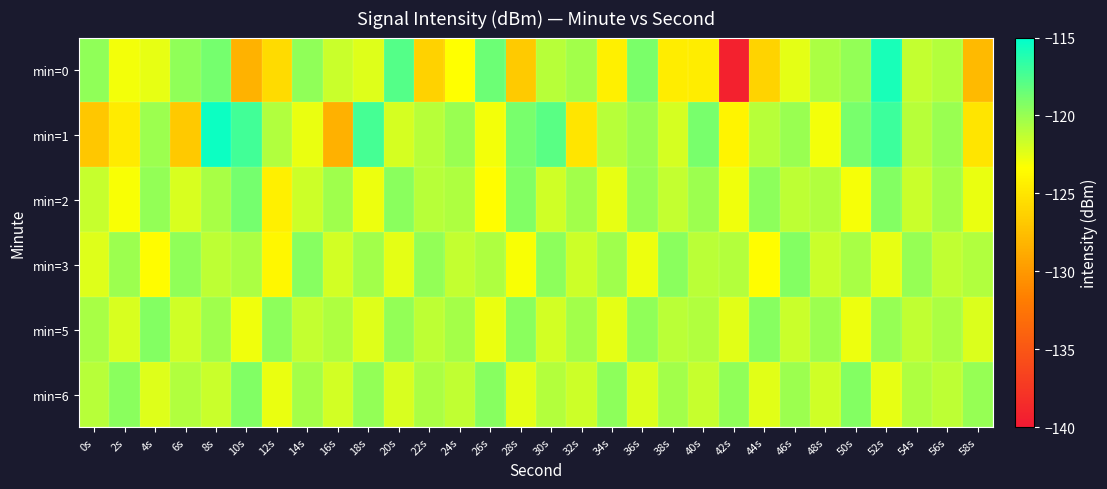

Between 8s and 54s, which series saw the biggest shift?

min=1